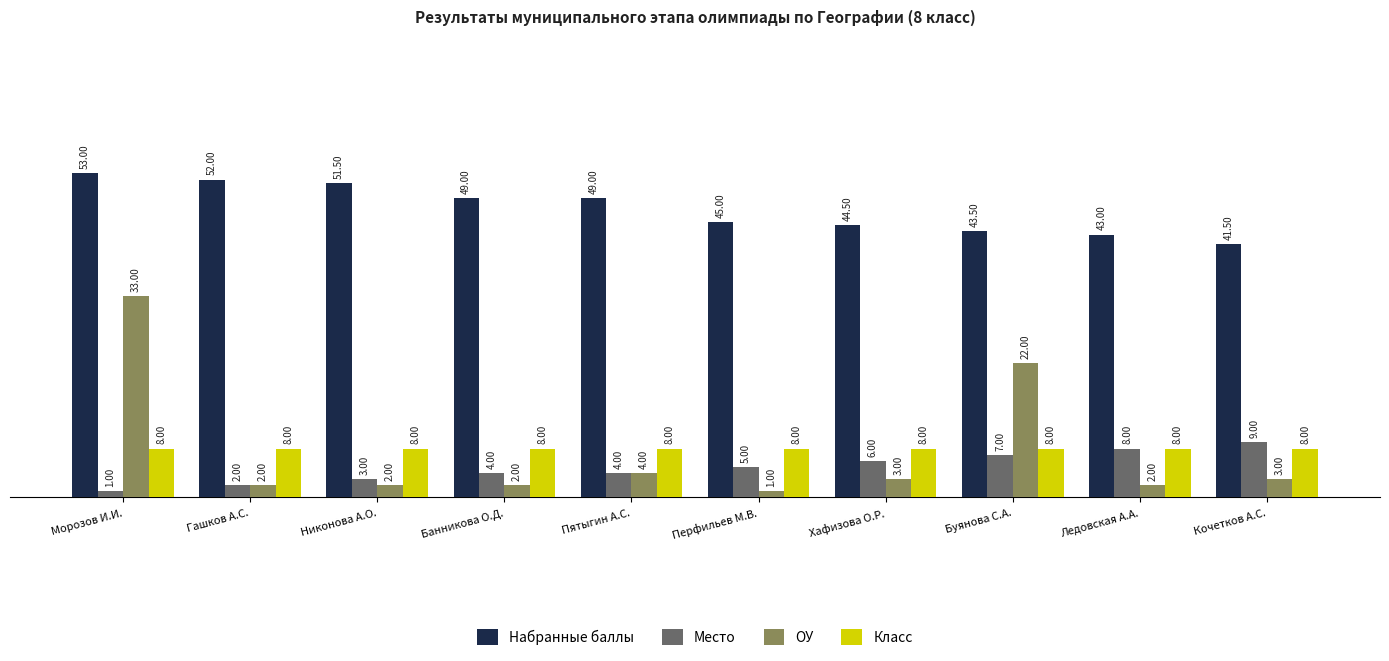

At which label is ОУ closest to 17?

Буянова С.А.